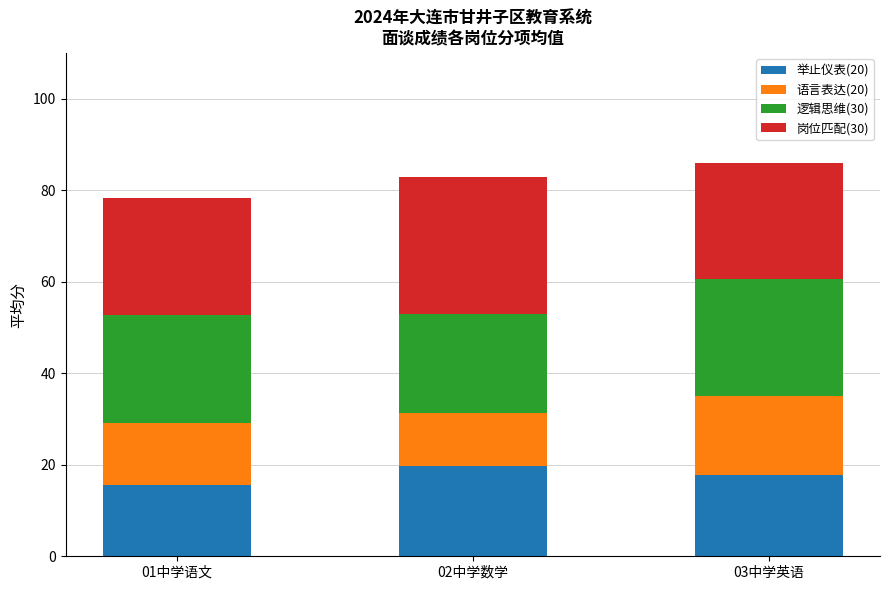

What is the total value across all series at 03中学英语?

85.9